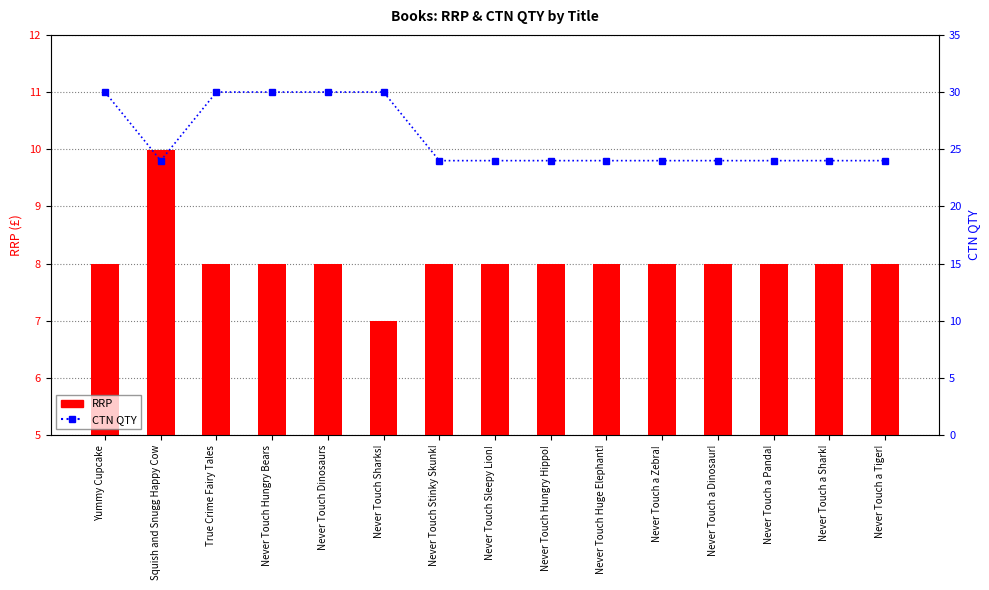

What is the greatest value displayed?

30.0